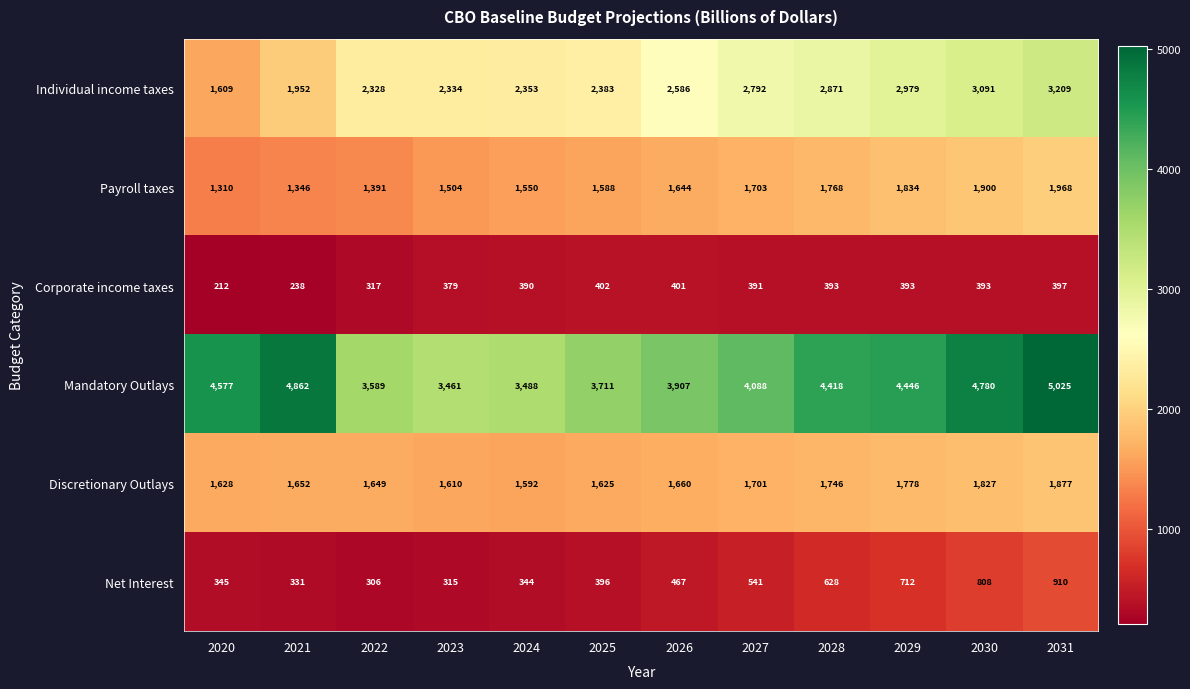

At which category is the sum across all series the highest?

2031